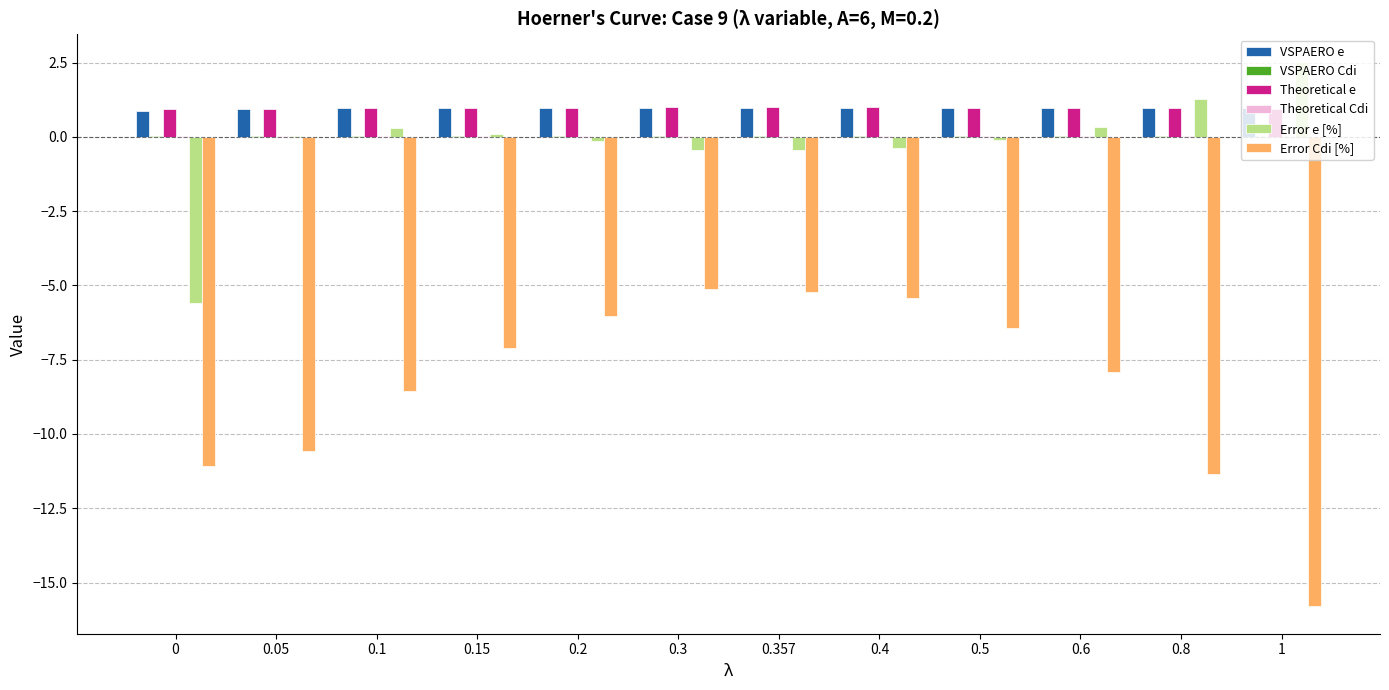

Is the value of VSPAERO e at 0.1 greater than the value of Error e [%] at 0.05?

Yes